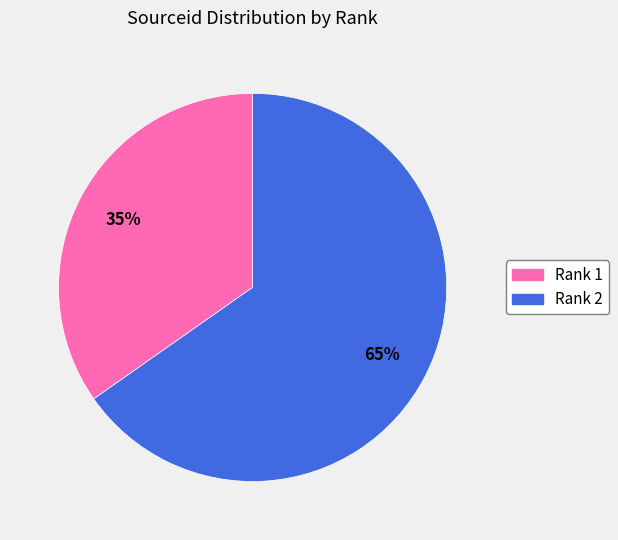

Do Rank 2 and Rank 1 together represent more than half of the pie?

Yes